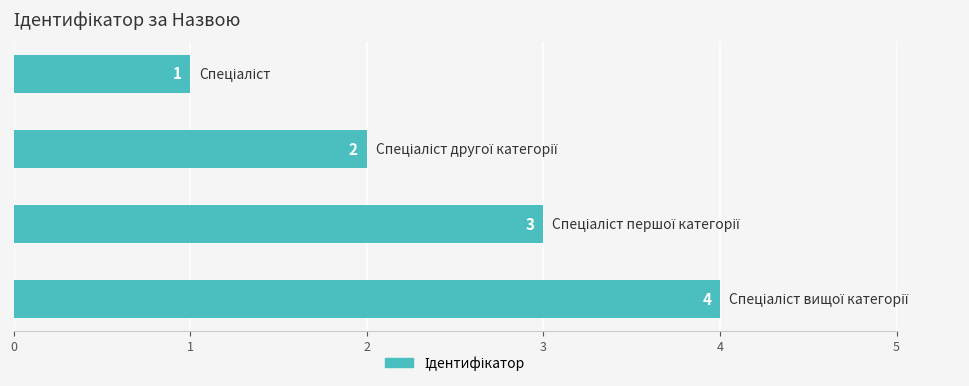

Does the chart contain any negative values?

No